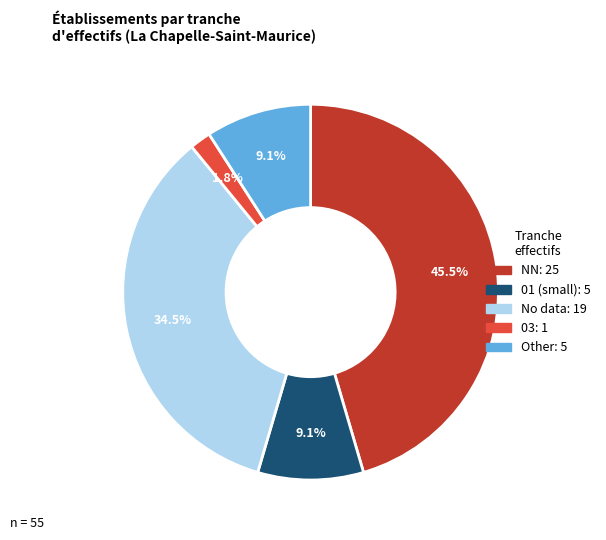

Count the number of slices in the pie.

5